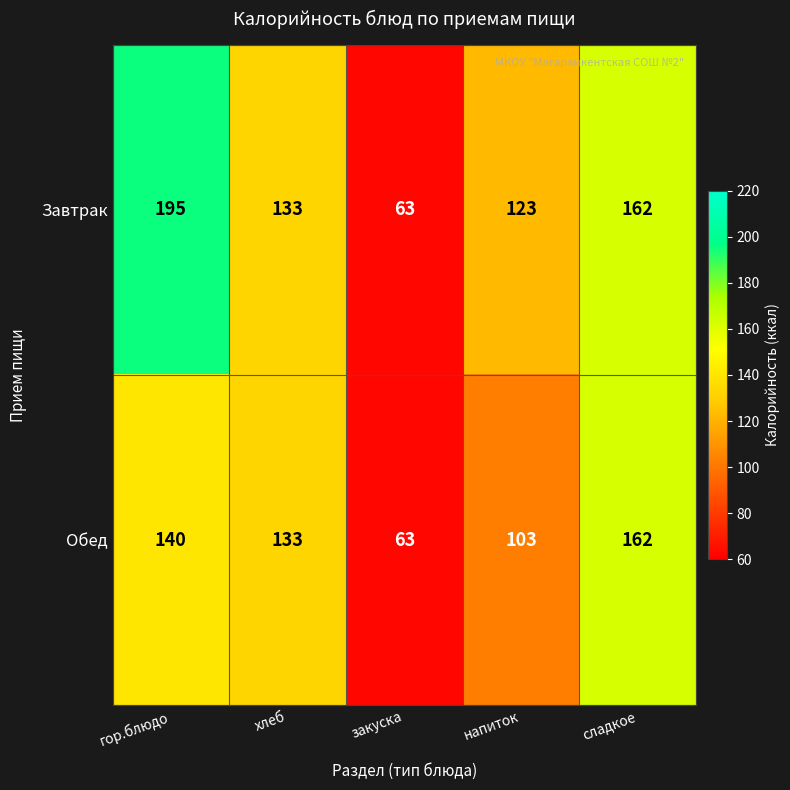

At which label is Обед closest to 112?

напиток